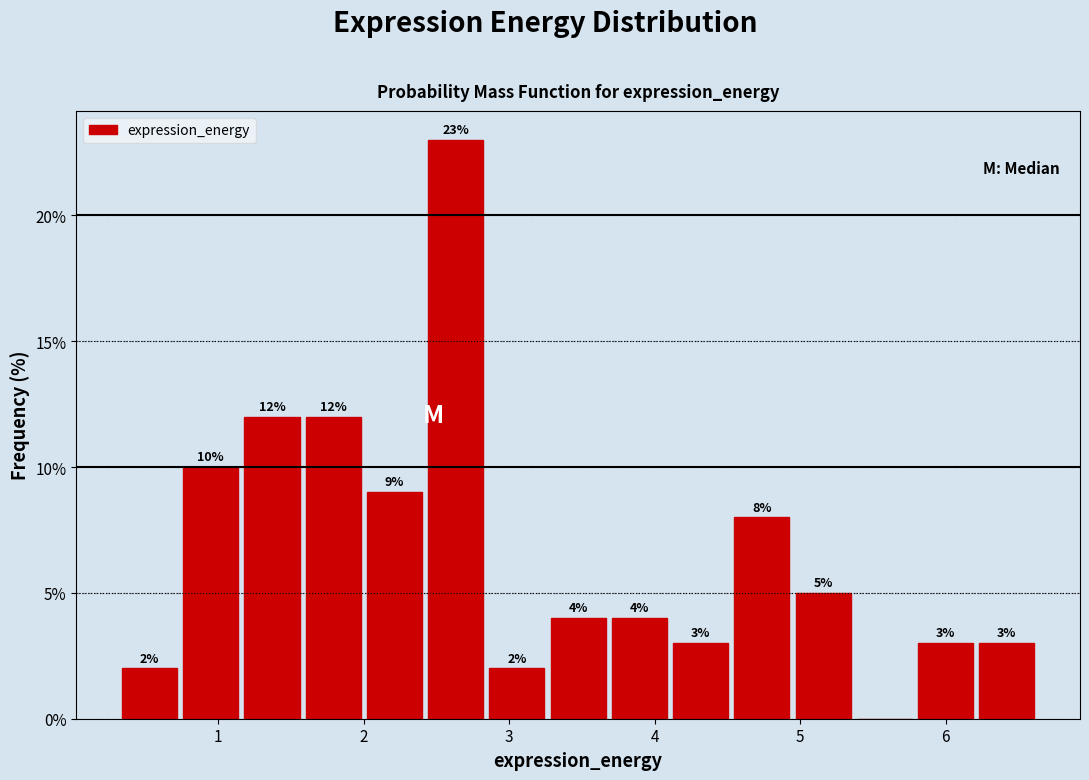

Which range on the x-axis has the tallest bar?

2.4 to 2.8